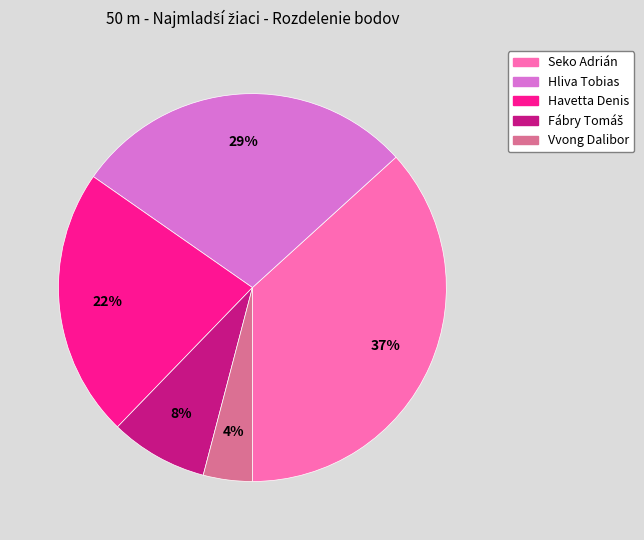

To the nearest percent, what portion does Seko Adrián represent?

37%